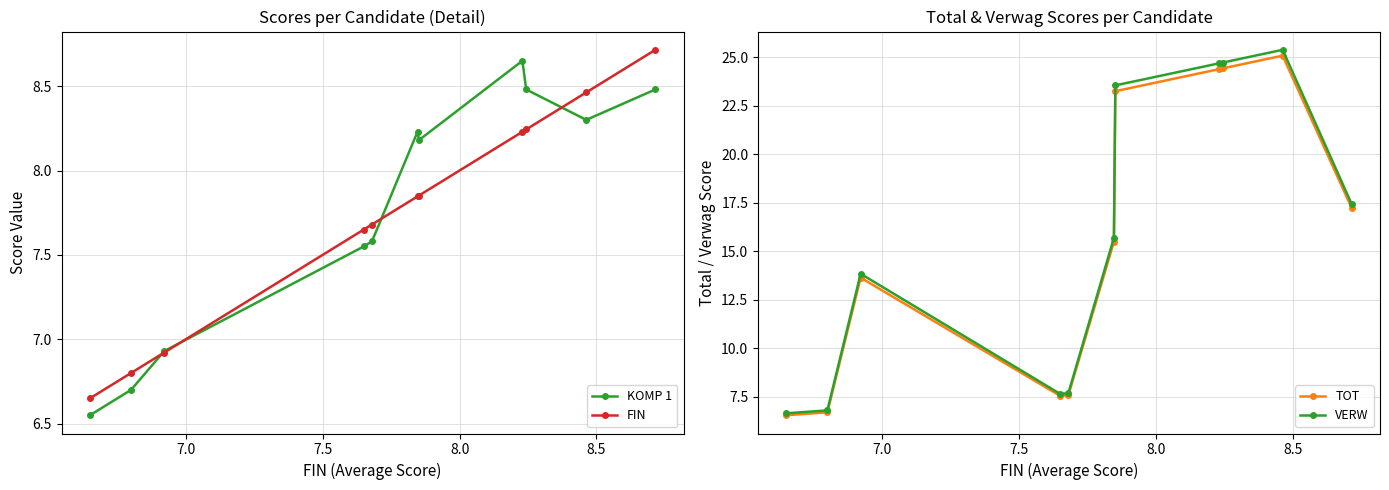

At how many categories does at least one series exceed 20?

4